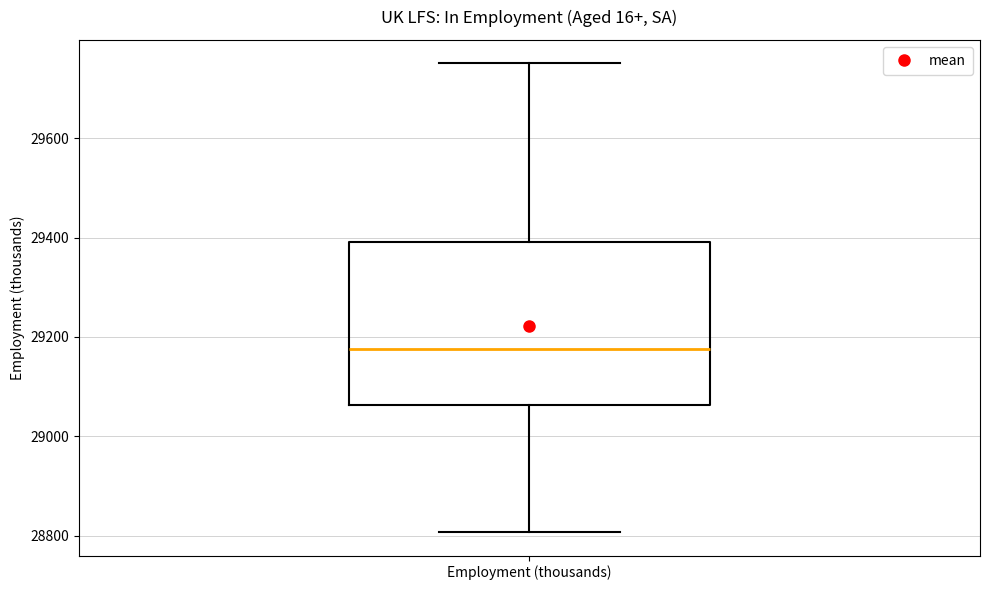

Where does the median line of the box for Employment (thousands) sit on the y-axis? The values are not printed on the chart, so give them approximately, as read against the axis.

29180